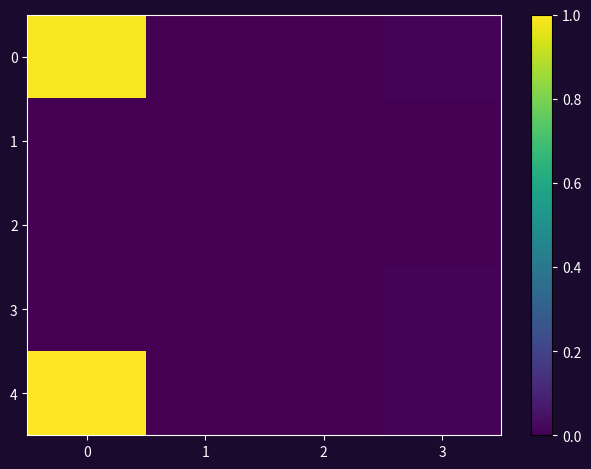

Reading left to right, transcribe all the data shown in this chart.

0: 0=1.0	1=0.0	2=0.0	3=0.0
1: 0=0.0	1=0.0	2=0.0	3=0.0
2: 0=0.0	1=0.0	2=0.0	3=0.0
3: 0=0.0	1=0.0	2=0.0	3=0.0
4: 0=1.0	1=0.0	2=0.0	3=0.0